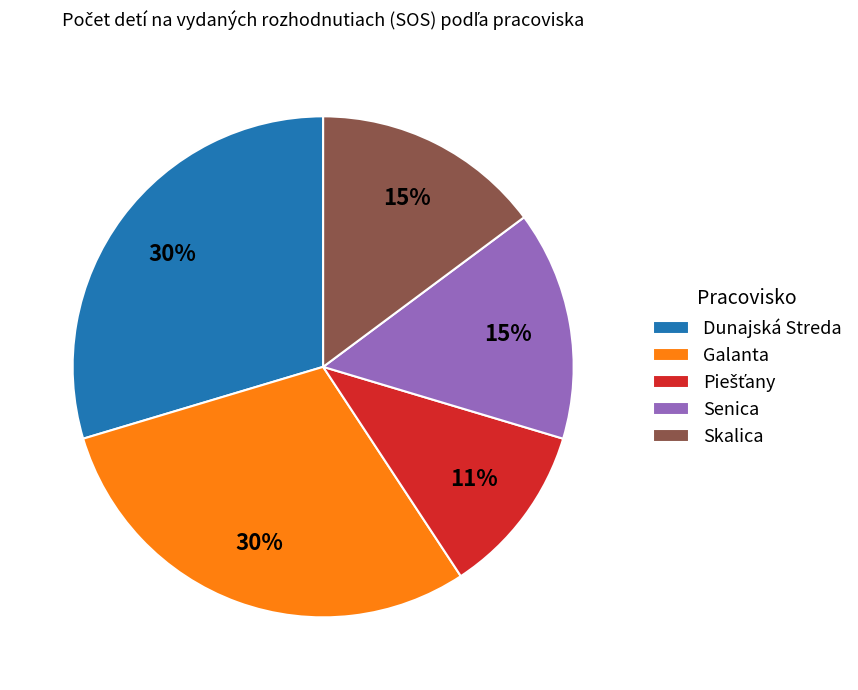

Is there a majority slice in this chart?

No